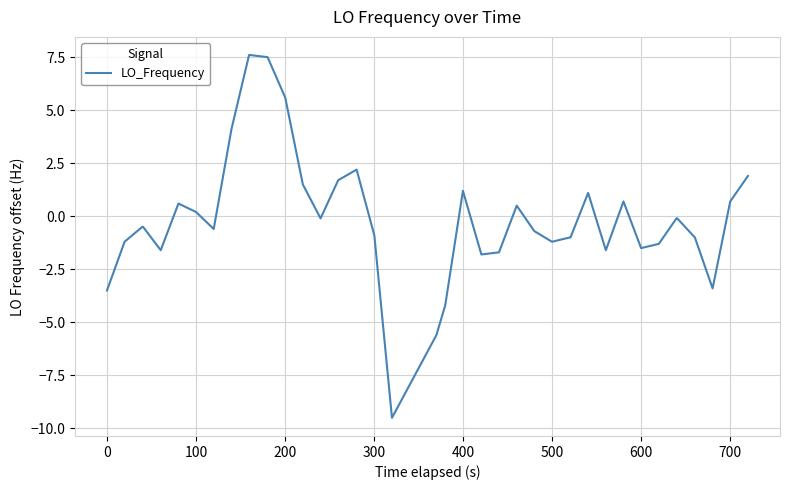

What is the difference between the maximum and minimum values?

17.1